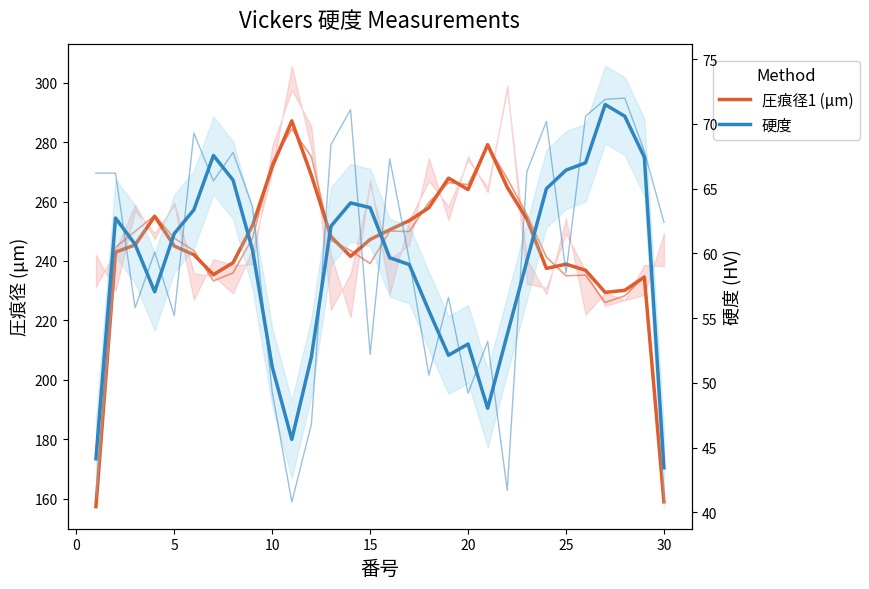

What is the value of the 圧痕径1 (μm) point at the 2nd from the left?

243.0